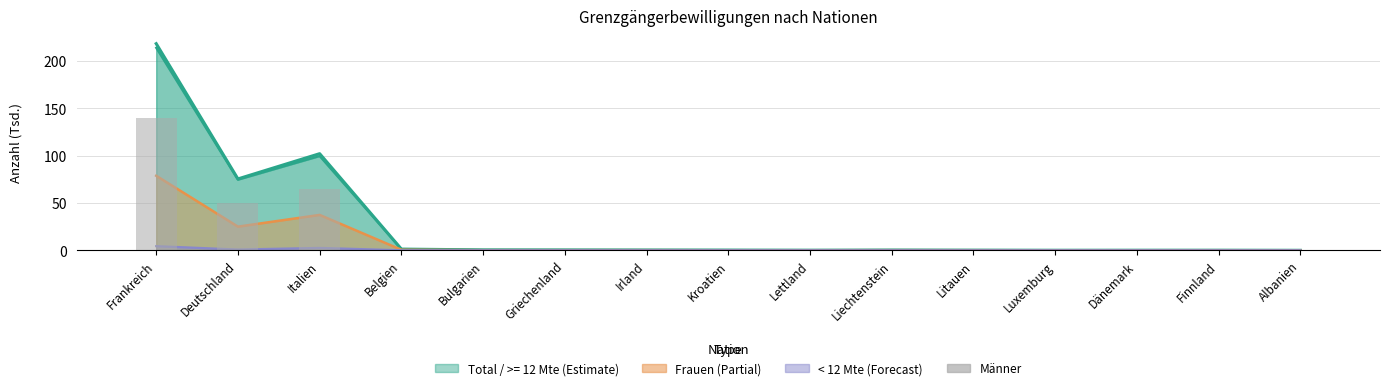

What is the sum of all values?

256.8